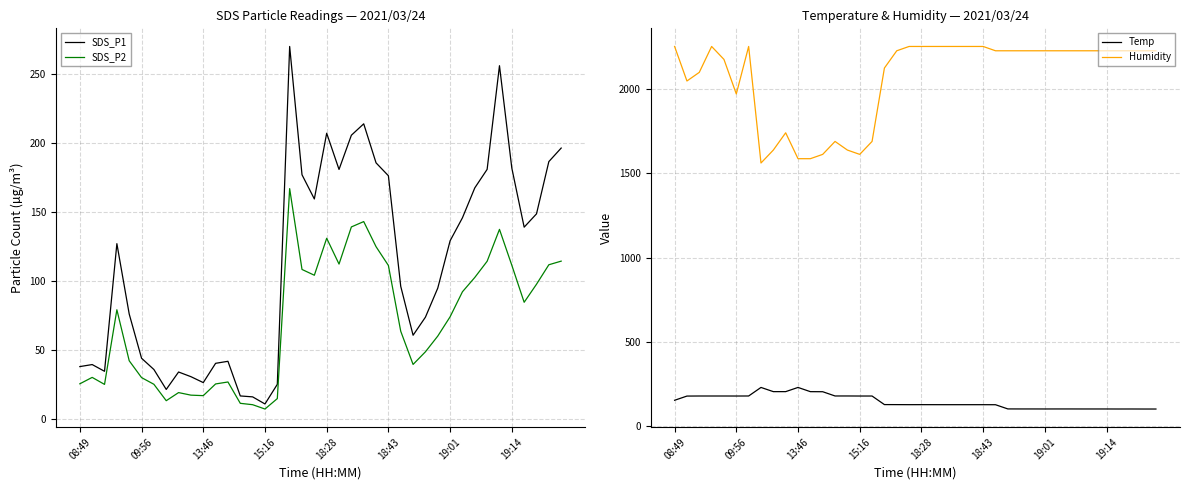

Is it true that SDS_P2 equals 25.6 at 08:49?

True